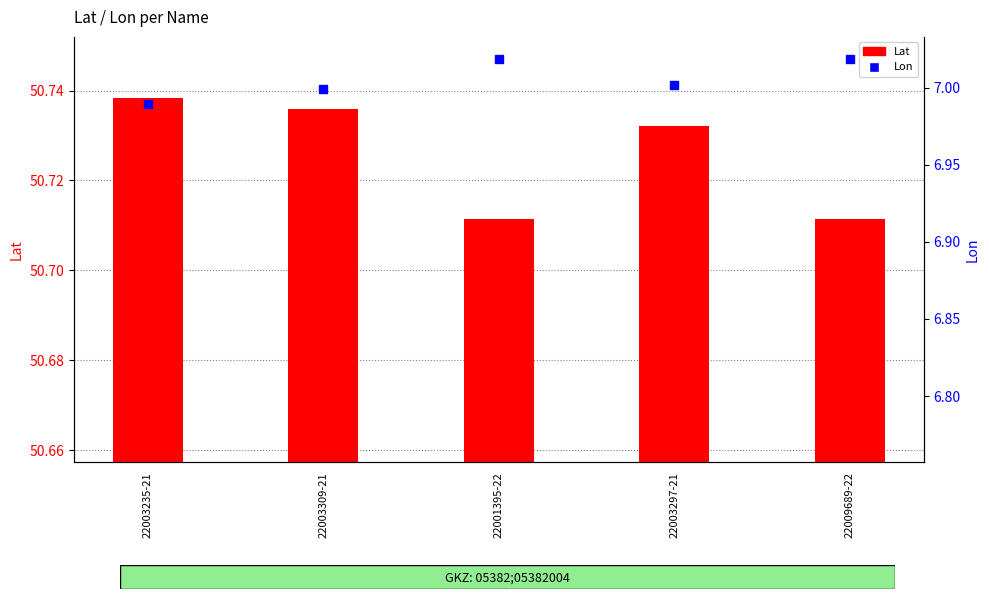

At which label is Lon closest to 7?

22003309-21